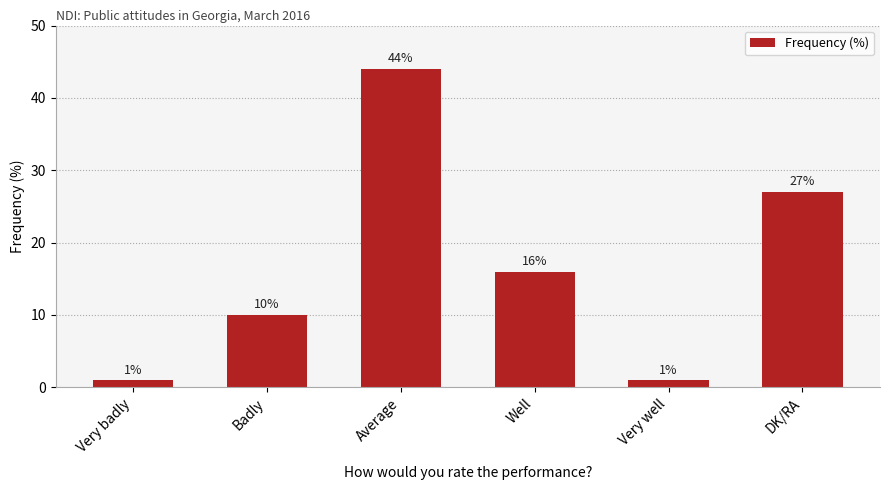

What is the ratio of the value at Well to the value at DK/RA?

0.6